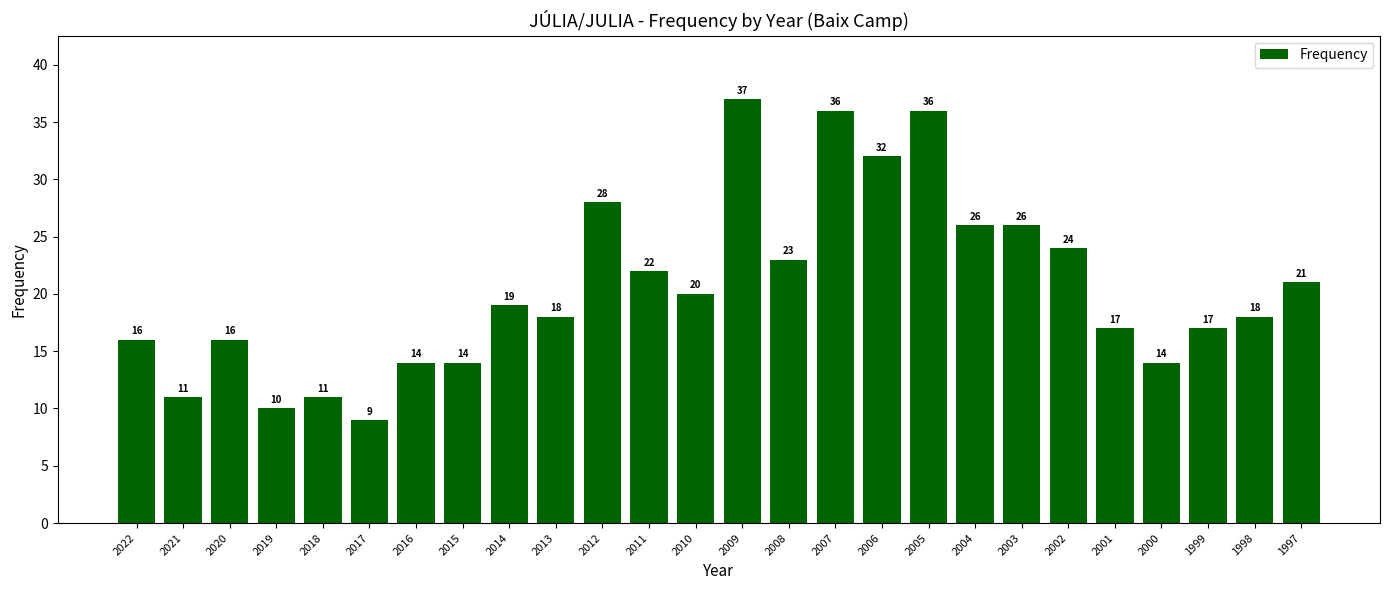

What is the change in value from 2016 to 2011?

+8